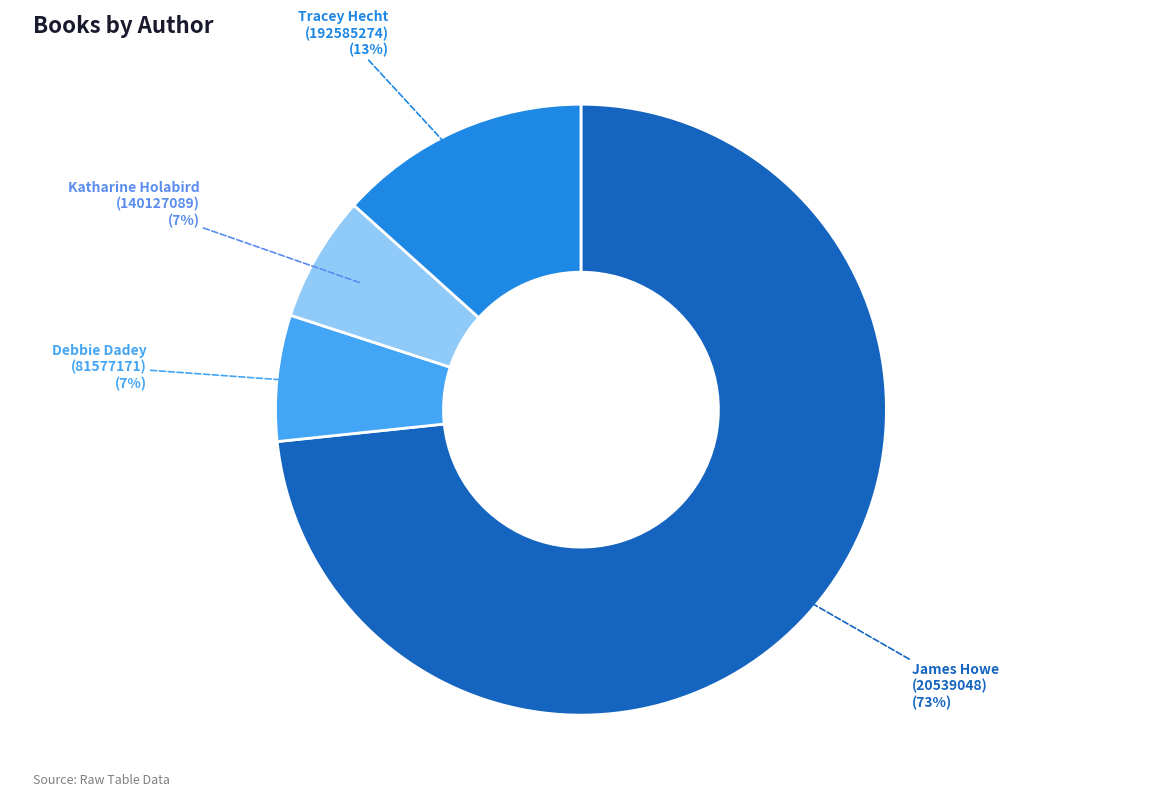

Is there a majority slice in this chart?

Yes